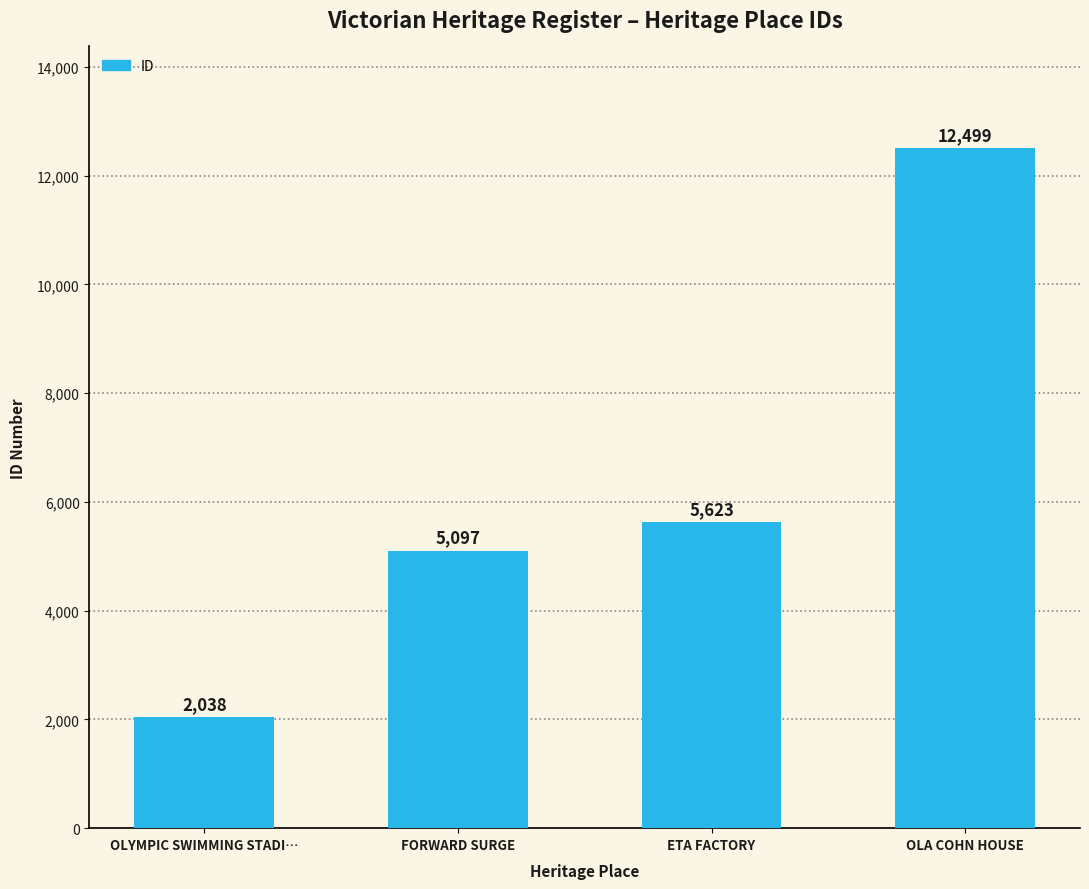

What is the difference between the values at OLYMPIC SWIMMING STADI… and ETA FACTORY?

3585